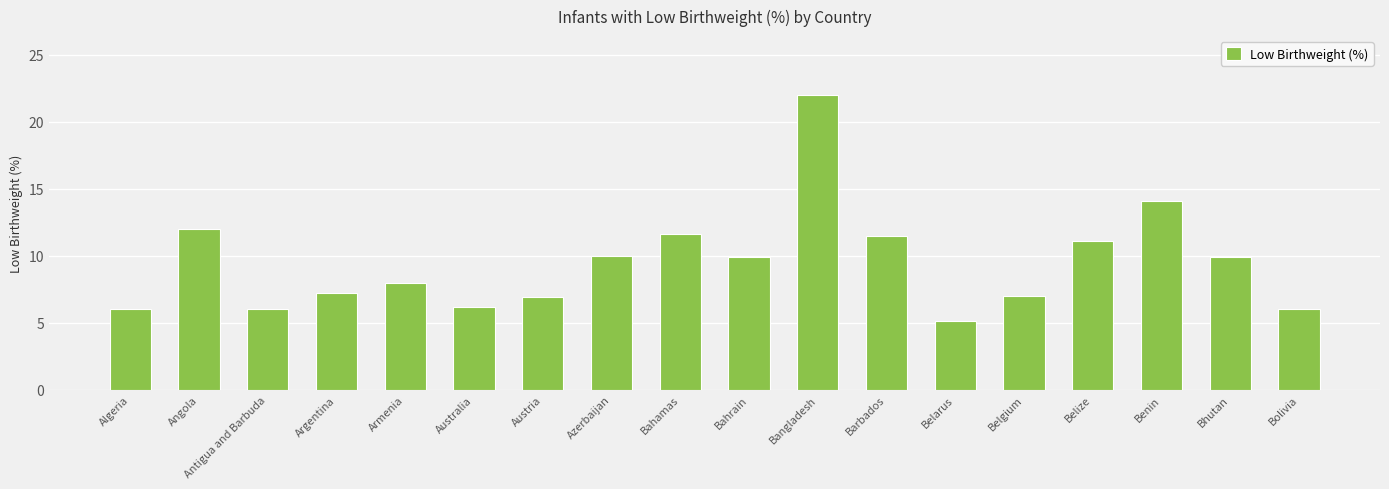

What is the approximate value at Belgium?

7.0